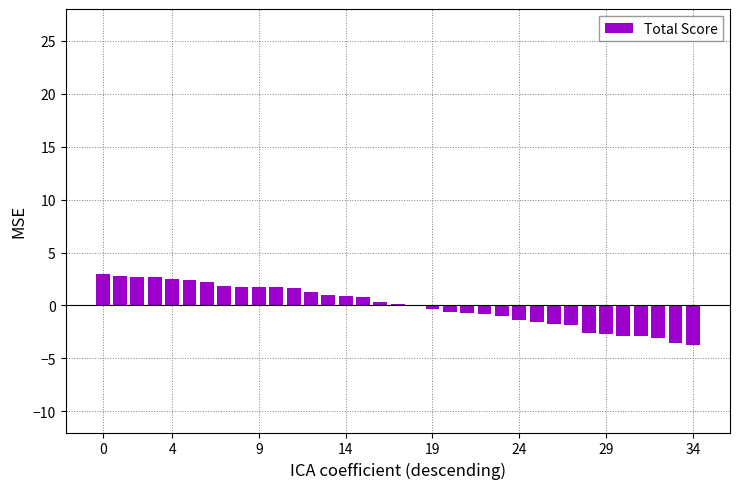

What is the greatest value displayed?

3.0